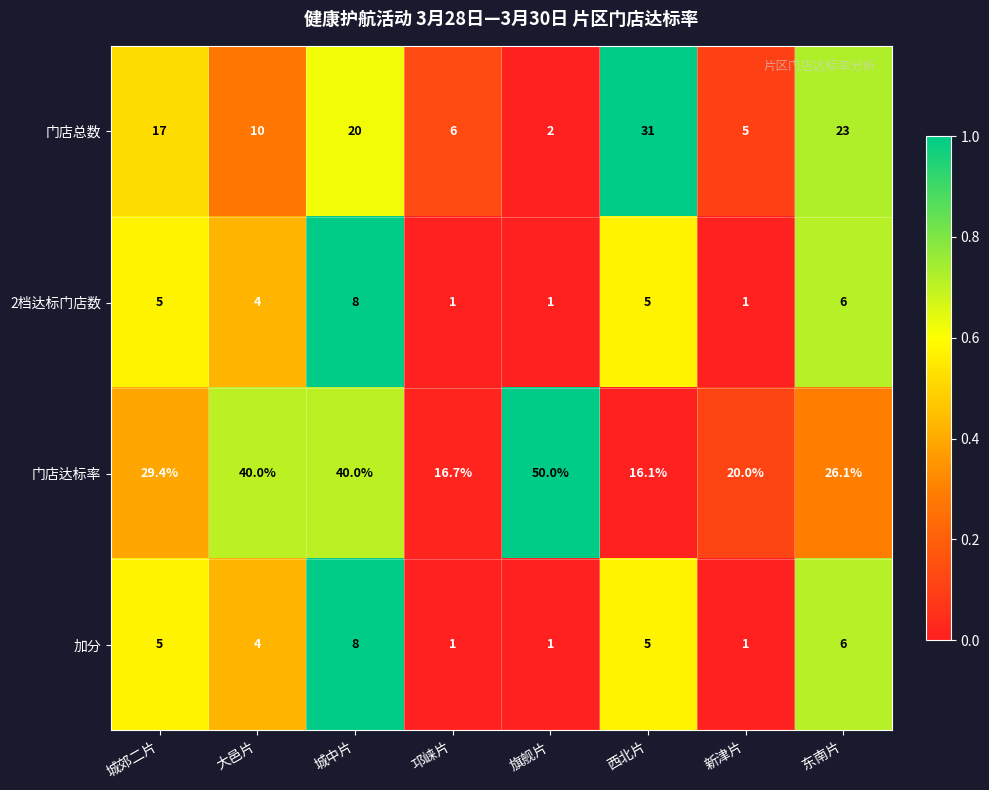

What is the sum of the 门店总数 values at 新津片 and 旗舰片?

7.0